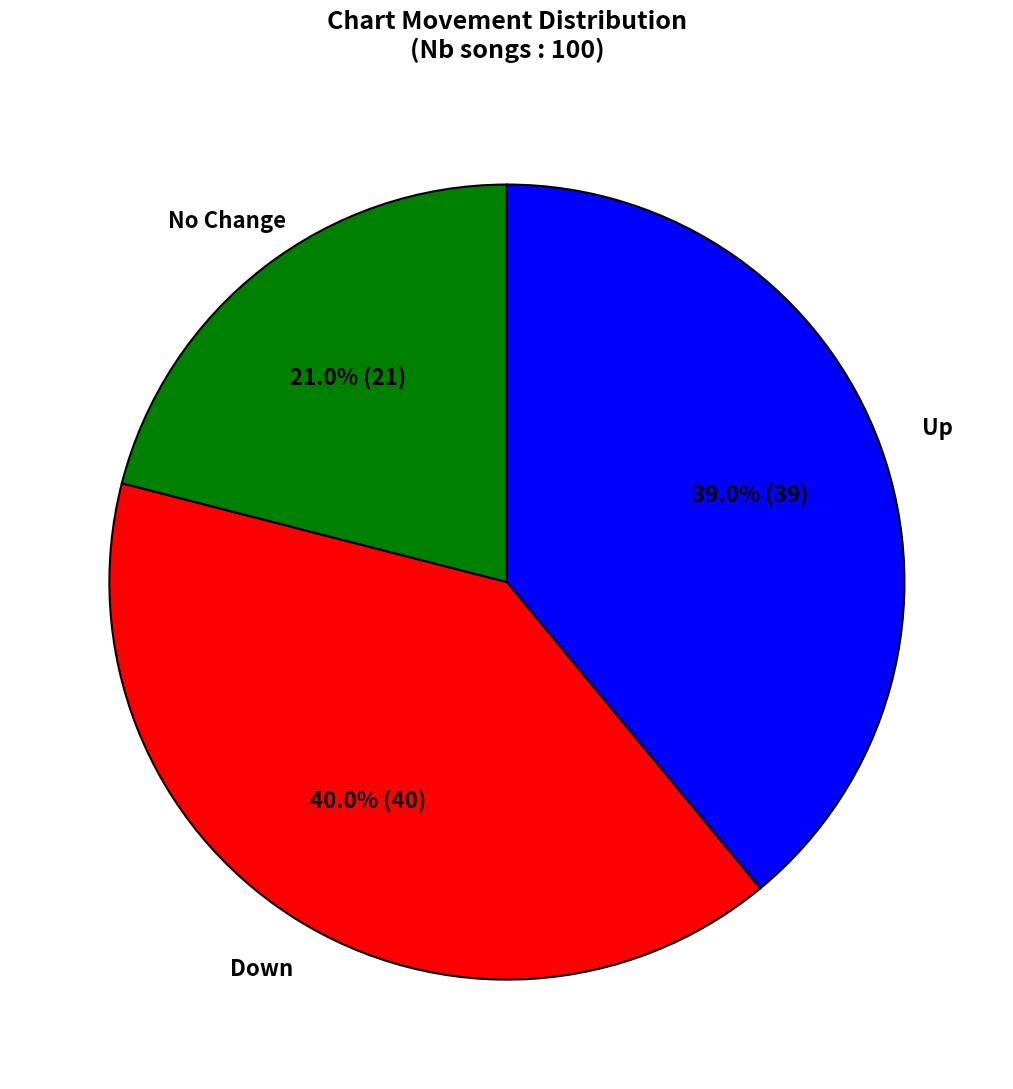

What percentage is NOT represented by Down?

60.0%